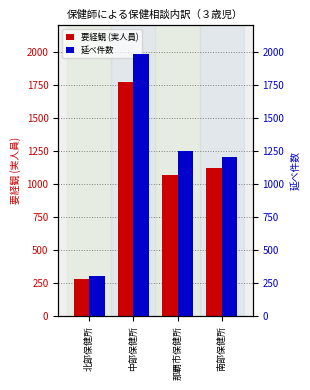

What is the sum of all 要経観 (実人員) values?

4233